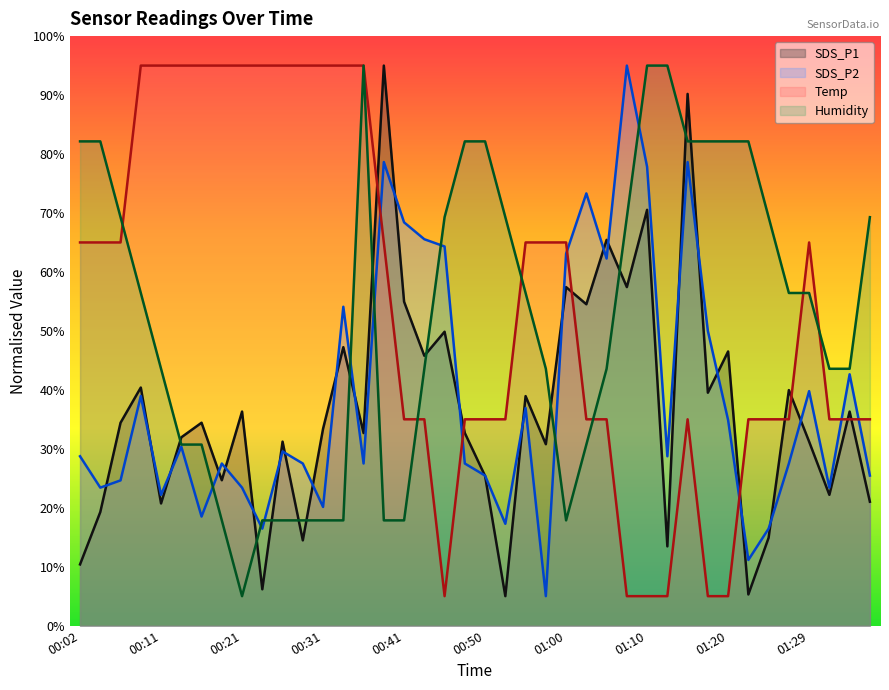

Reading left to right, transcribe all the data shown in this chart.

SDS_P1: 00:02=10.4	00:04=19.3	00:06=34.4	00:09=40.4	00:11=20.7	00:14=31.9	00:16=34.4	00:19=24.7	00:21=36.3	00:23=6.2	00:26=31.2	00:28=14.5	00:31=33.4	00:33=47.2	00:36=32.7	00:38=95.0	00:41=55.0	00:43=45.8	00:46=49.9	00:48=32.7	00:50=25.4	00:53=5.0	00:55=38.9	00:58=30.8	01:00=57.4	01:03=54.5	01:05=65.4	01:07=57.4	01:10=70.5	01:12=13.4	01:15=90.2	01:17=39.5	01:20=46.5	01:22=5.3	01:24=14.9	01:27=40.0	01:29=31.2	01:32=22.2	01:34=36.3	01:37=21.0
SDS_P2: 00:02=28.7	00:04=23.4	00:06=24.6	00:09=39.0	00:11=22.2	00:14=30.4	00:16=18.5	00:19=27.5	00:21=23.4	00:23=16.5	00:26=29.5	00:28=27.5	00:31=20.1	00:33=54.1	00:36=27.5	00:38=78.6	00:41=68.4	00:43=65.5	00:46=64.3	00:48=27.5	00:50=25.5	00:53=17.3	00:55=36.9	00:58=5.0	01:00=63.1	01:03=73.3	01:05=62.3	01:07=95.0	01:10=77.8	01:12=28.7	01:15=78.6	01:17=50.0	01:20=34.9	01:22=11.1	01:24=16.5	01:27=27.5	01:29=39.8	01:32=23.4	01:34=42.6	01:37=25.5
Temp: 00:02=65.0	00:04=65.0	00:06=65.0	00:09=95.0	00:11=95.0	00:14=95.0	00:16=95.0	00:19=95.0	00:21=95.0	00:23=95.0	00:26=95.0	00:28=95.0	00:31=95.0	00:33=95.0	00:36=95.0	00:38=65.0	00:41=35.0	00:43=35.0	00:46=5.0	00:48=35.0	00:50=35.0	00:53=35.0	00:55=65.0	00:58=65.0	01:00=65.0	01:03=35.0	01:05=35.0	01:07=5.0	01:10=5.0	01:12=5.0	01:15=35.0	01:17=5.0	01:20=5.0	01:22=35.0	01:24=35.0	01:27=35.0	01:29=65.0	01:32=35.0	01:34=35.0	01:37=35.0
Humidity: 00:02=82.1	00:04=82.1	00:06=69.3	00:09=56.4	00:11=43.6	00:14=30.7	00:16=30.7	00:19=17.9	00:21=5.0	00:23=17.9	00:26=17.9	00:28=17.9	00:31=17.9	00:33=17.9	00:36=95.0	00:38=17.9	00:41=17.9	00:43=43.6	00:46=69.3	00:48=82.1	00:50=82.1	00:53=69.3	00:55=56.4	00:58=43.6	01:00=17.9	01:03=30.7	01:05=43.6	01:07=69.3	01:10=95.0	01:12=95.0	01:15=82.1	01:17=82.1	01:20=82.1	01:22=82.1	01:24=69.3	01:27=56.4	01:29=56.4	01:32=43.6	01:34=43.6	01:37=69.3